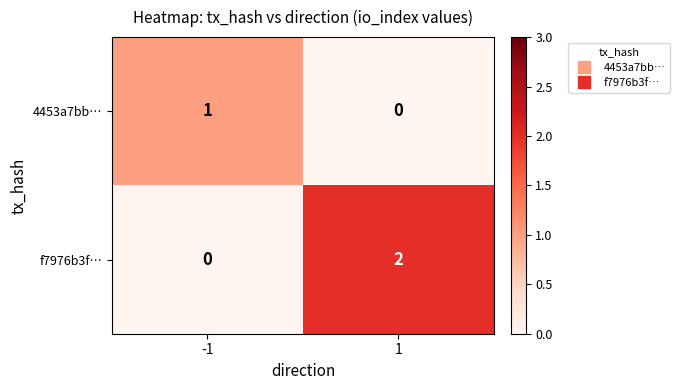

Reading right to left, list all the values displayed in this chart.

4453a7bb…: 1=0	-1=1
f7976b3f…: 1=2	-1=0